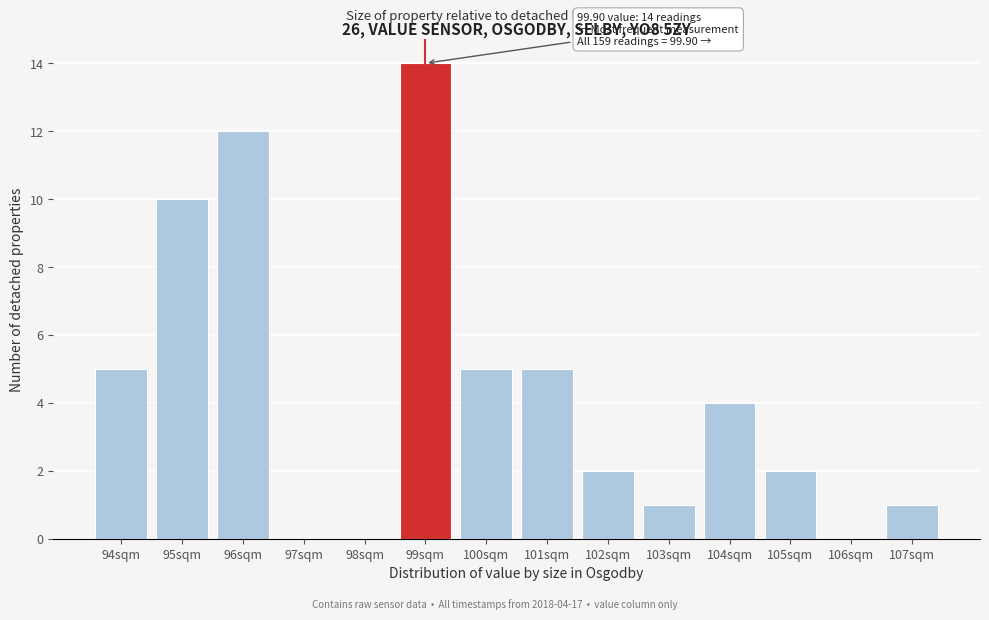

Reading right to left, what are all the values shown in this chart?

107sqm=1	106sqm=0	105sqm=2	104sqm=4	103sqm=1	102sqm=2	101sqm=5	100sqm=5	99sqm=14	98sqm=0	97sqm=0	96sqm=12	95sqm=10	94sqm=5